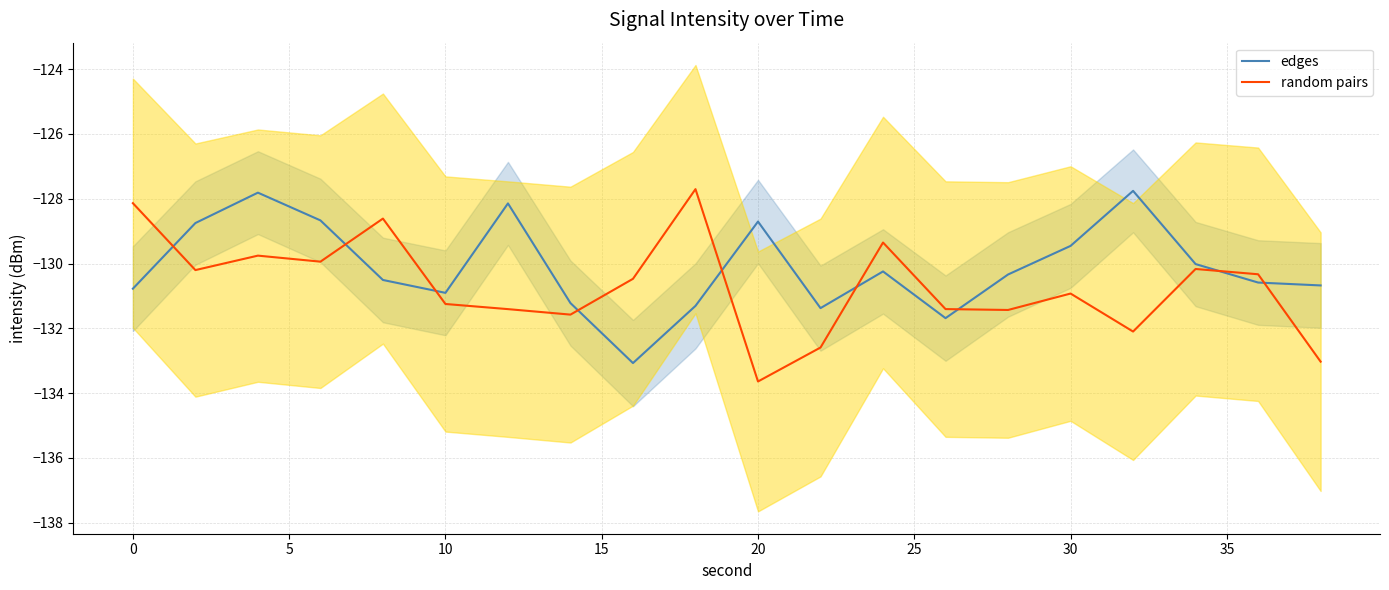

What are all the series names shown in the legend?

edges, random pairs